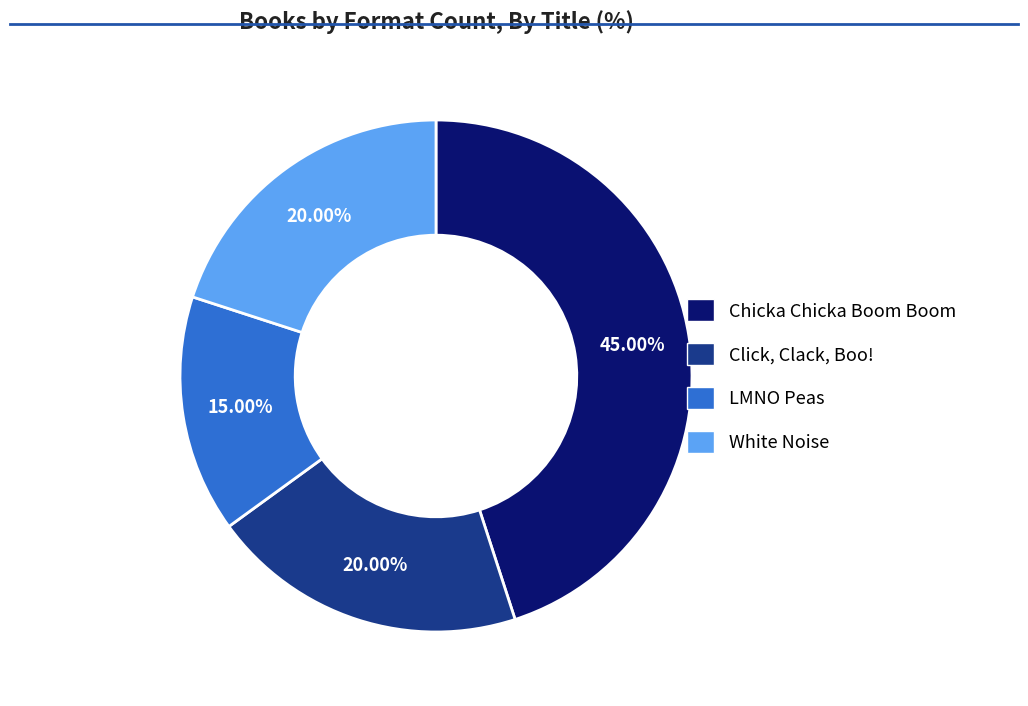

Which has a higher value, Click, Clack, Boo! or LMNO Peas?

Click, Clack, Boo!